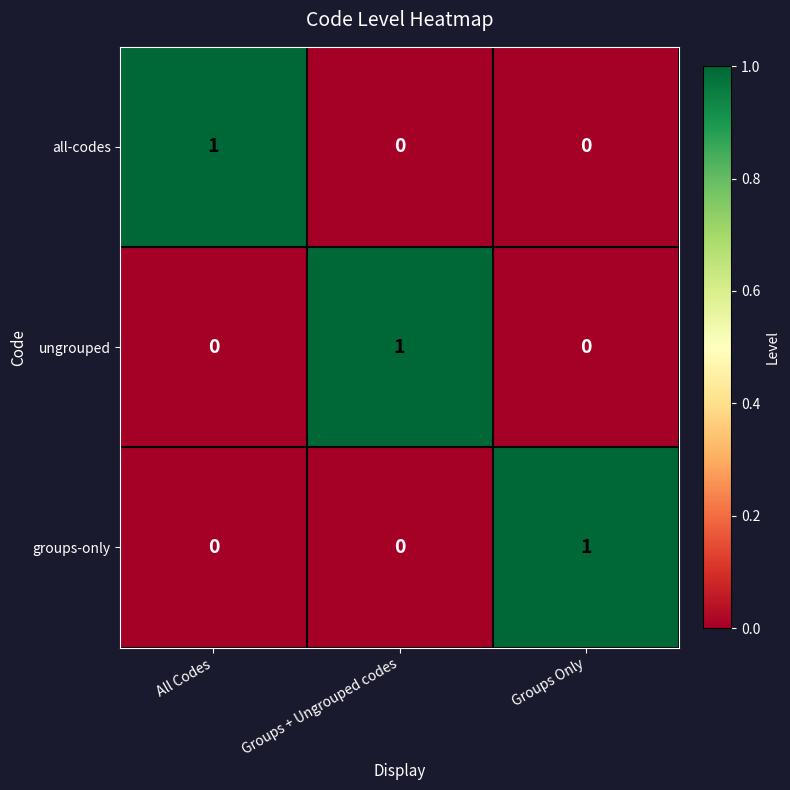

At how many categories does at least one series exceed 0?

3